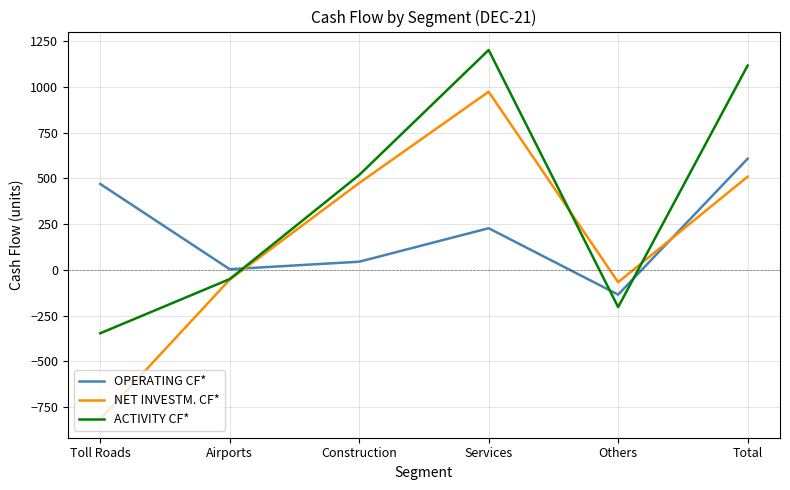

Where do OPERATING CF* and ACTIVITY CF* first cross each other?

Airports and Construction